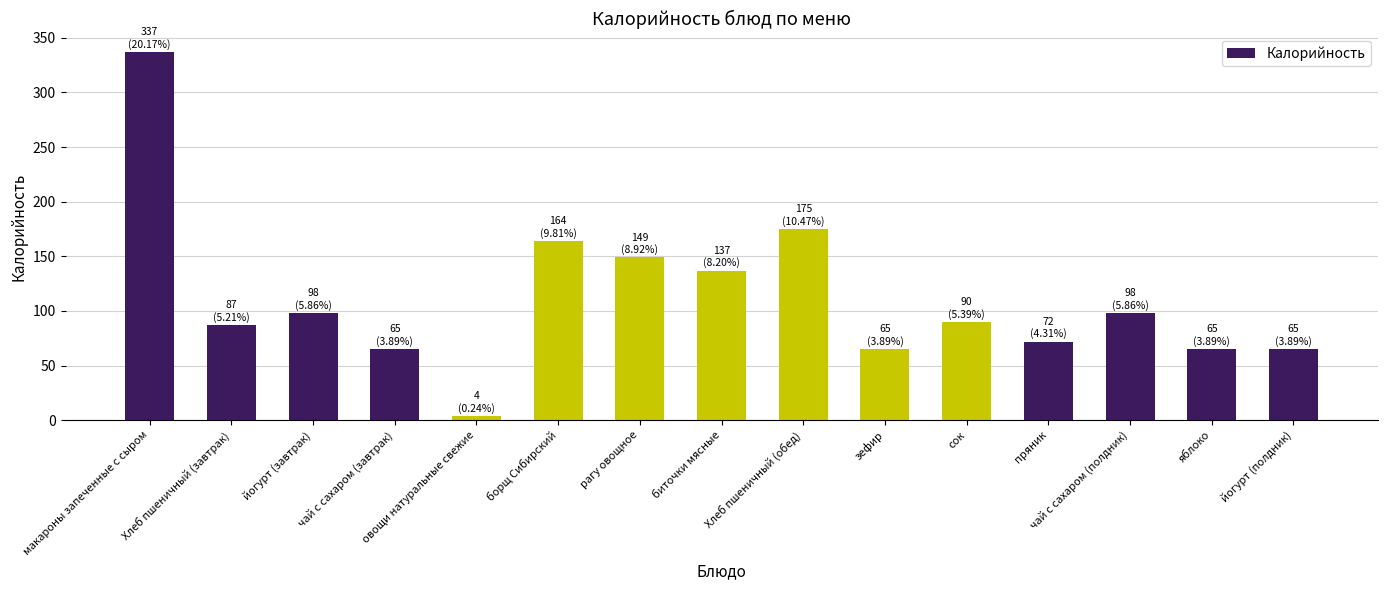

Reading left to right, what are all the values shown in this chart?

макароны запеченные с сыром=337	Хлеб пшеничный (завтрак)=87	йогурт (завтрак)=98	чай с сахаром (завтрак)=65	овощи натуральные свежие=4	борщ Сибирский=164	рагу овощное=149	биточки мясные=137	Хлеб пшеничный (обед)=175	зефир=65	сок=90	пряник=72	чай с сахаром (полдник)=98	яблоко=65	йогурт (полдник)=65